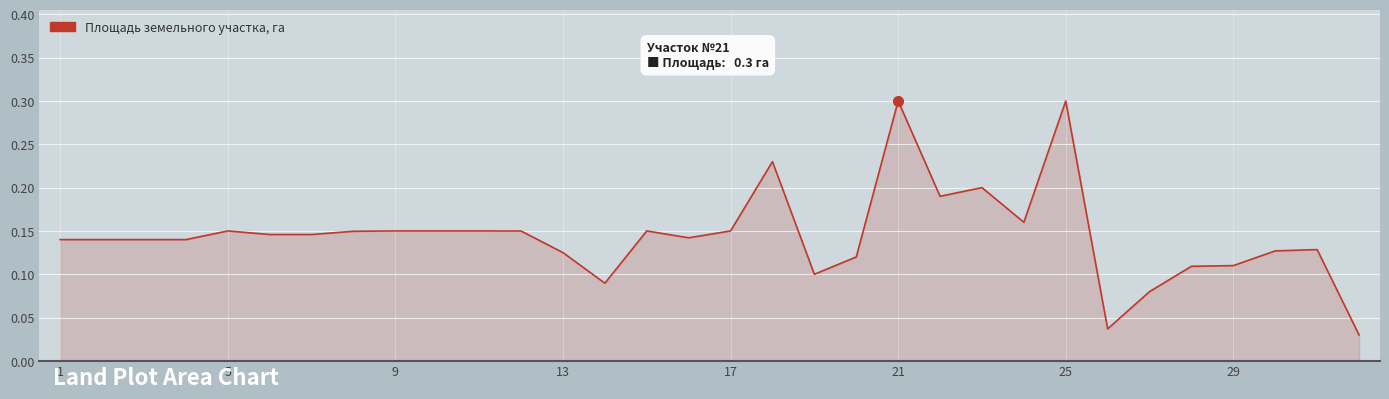

The value at 21 is 0.3. True or false?

True